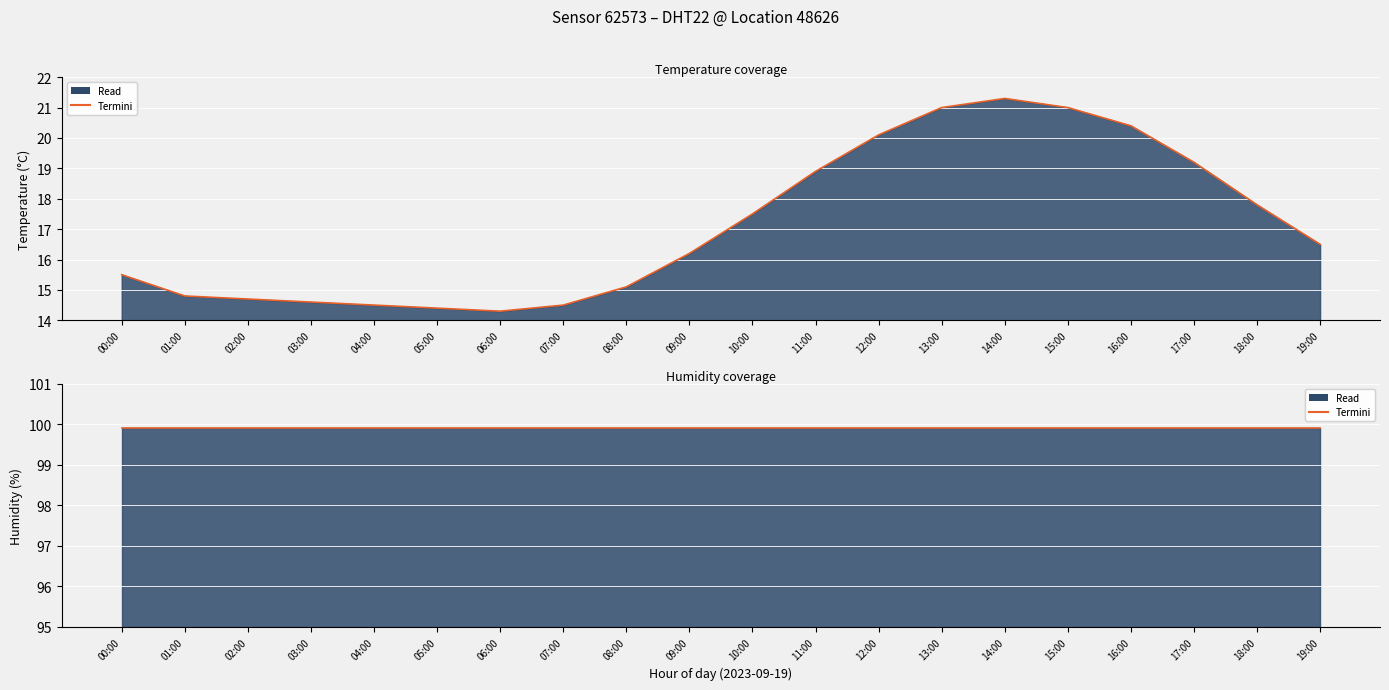

Rank the categories by value from lowest to highest.

06:00, 05:00, 04:00, 07:00, 03:00, 02:00, 01:00, 08:00, 00:00, 09:00, 19:00, 10:00, 18:00, 11:00, 17:00, 12:00, 16:00, 13:00, 15:00, 14:00